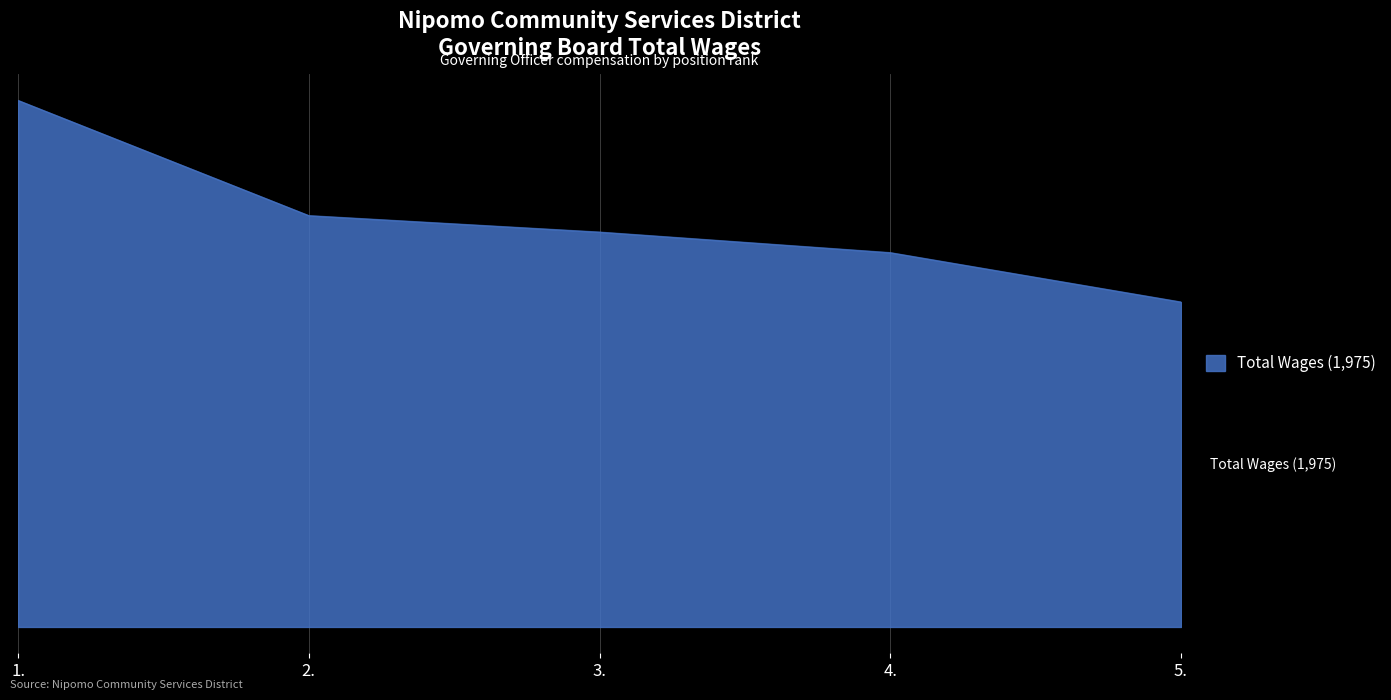

Where is the data nearest to the value 2587?

2.